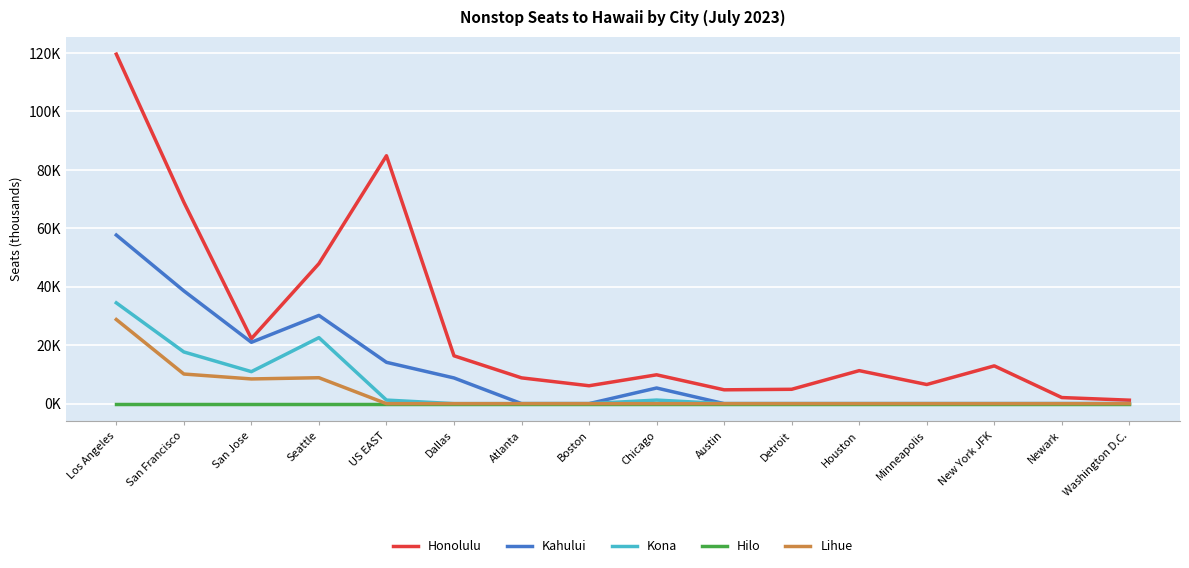

Does the chart display data point markers on the line(s)?

No